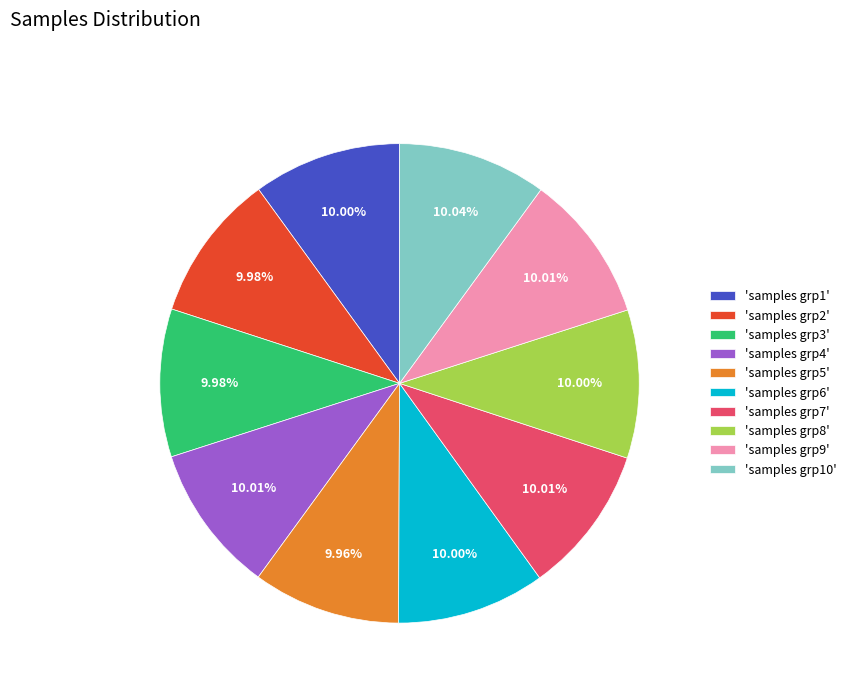

Is the sum of 'samples grp1' and 'samples grp8' greater than half?

No